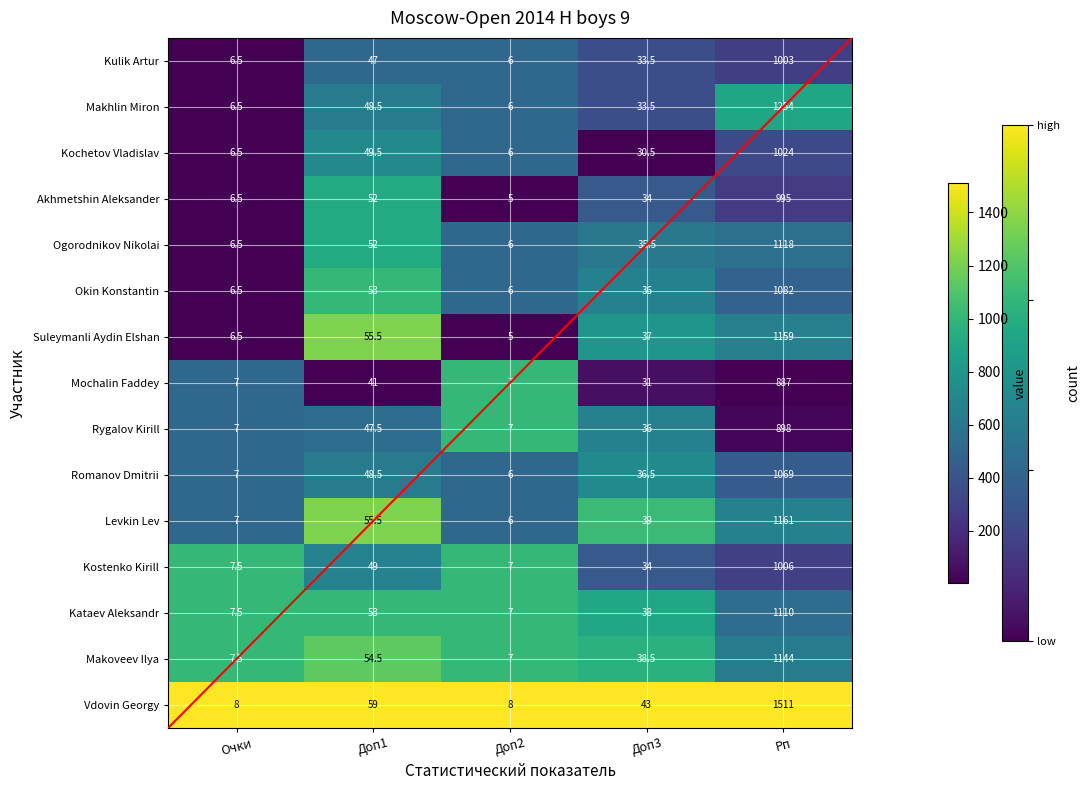

What is the average value of the Kostenko Kirill series?

220.7